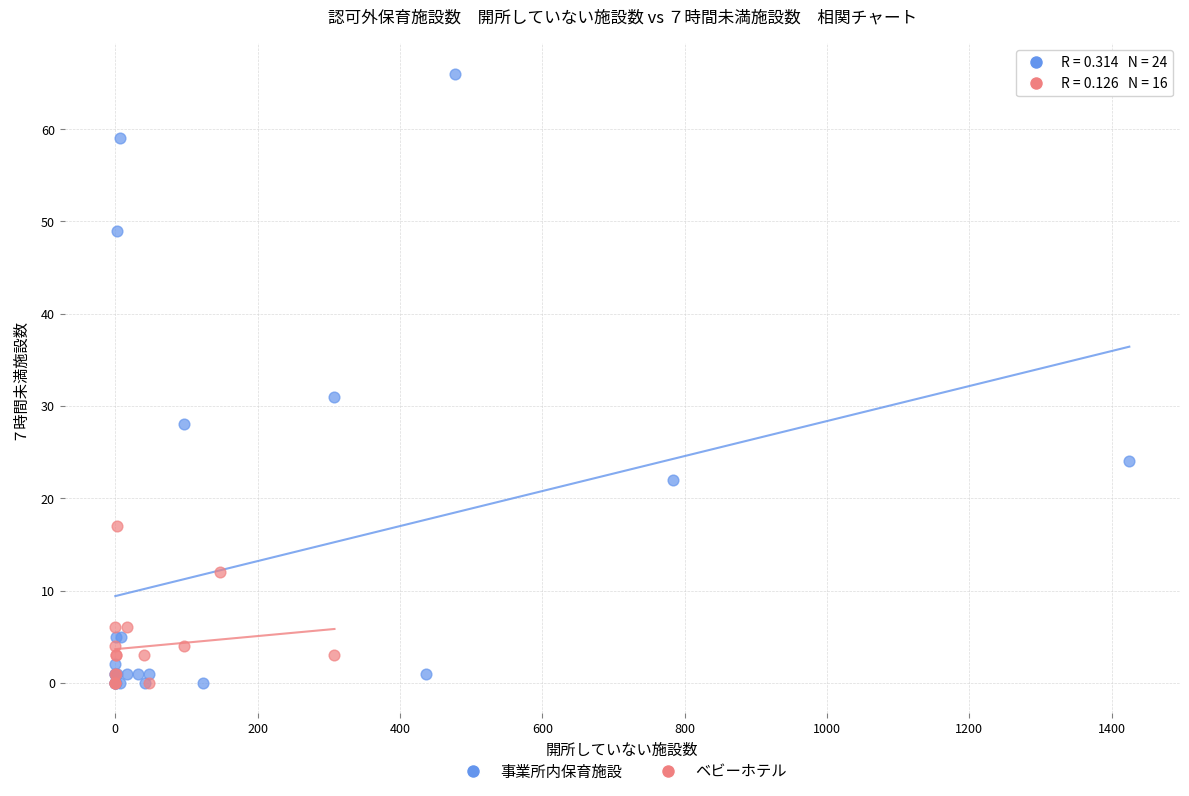

What are all the series names shown in the legend?

事業所内保育施設, ベビーホテル